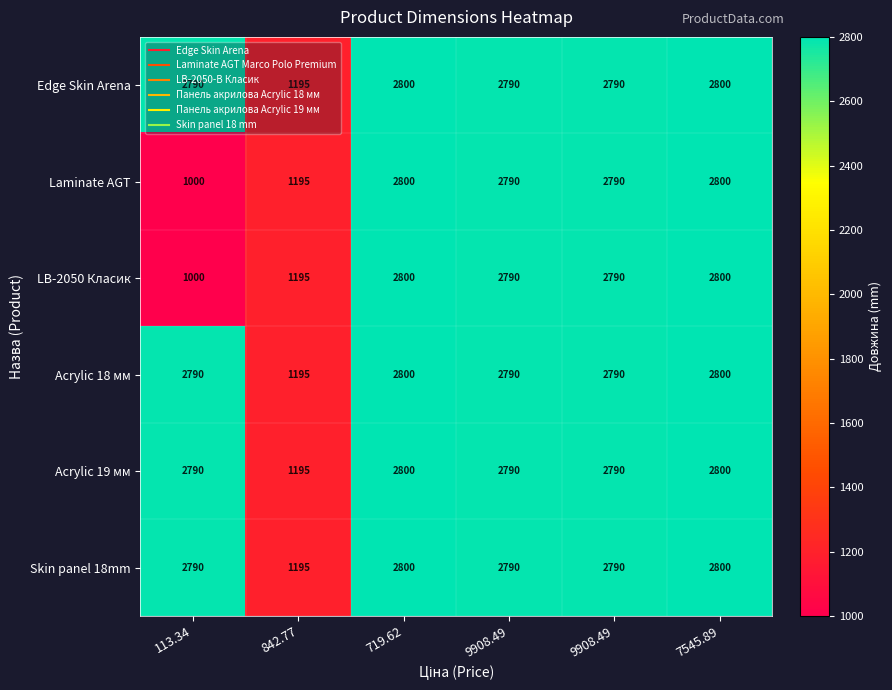

Reading right to left, what are all the values shown in this chart?

Edge Skin Arena: 7545.89=2800	9908.49=2790	9908.49=2790	719.62=2800	842.77=1195	113.34=2790
Laminate AGT: 7545.89=2800	9908.49=2790	9908.49=2790	719.62=2800	842.77=1195	113.34=1000
LB-2050 Класик: 7545.89=2800	9908.49=2790	9908.49=2790	719.62=2800	842.77=1195	113.34=1000
Acrylic 18 мм: 7545.89=2800	9908.49=2790	9908.49=2790	719.62=2800	842.77=1195	113.34=2790
Acrylic 19 мм: 7545.89=2800	9908.49=2790	9908.49=2790	719.62=2800	842.77=1195	113.34=2790
Skin panel 18mm: 7545.89=2800	9908.49=2790	9908.49=2790	719.62=2800	842.77=1195	113.34=2790